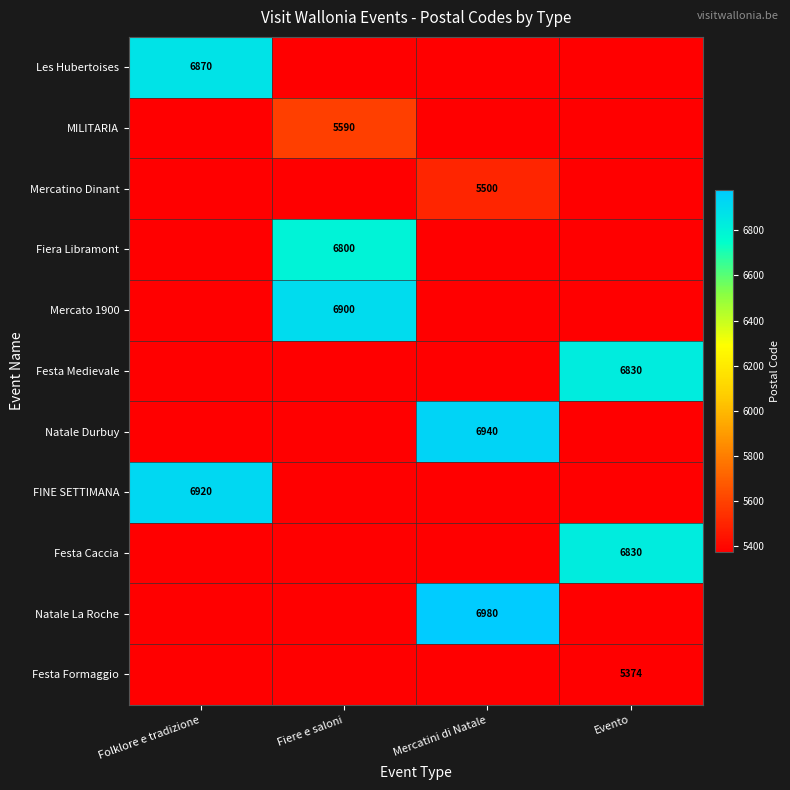

True or false: Festa Caccia has a value of 6830 at Evento.

True